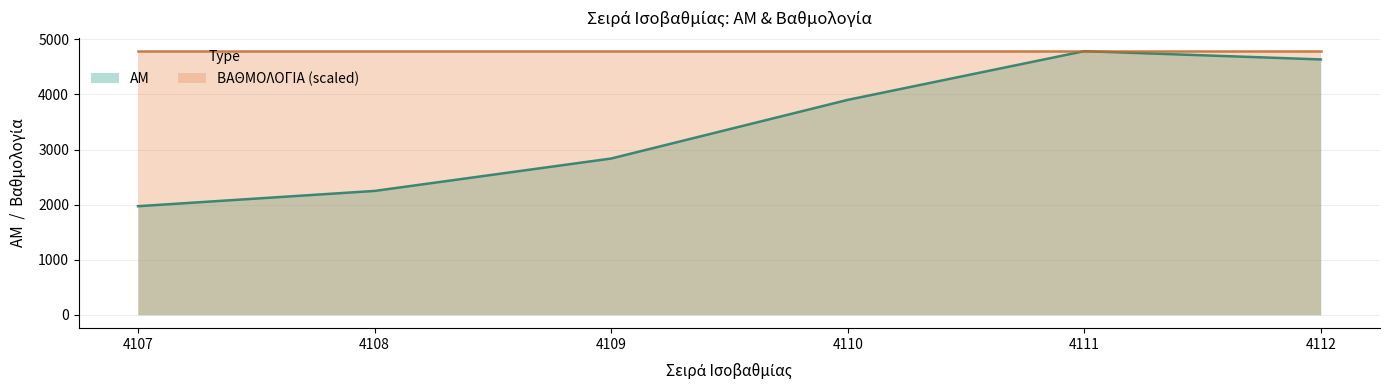

How many data points are less than 3902?

3